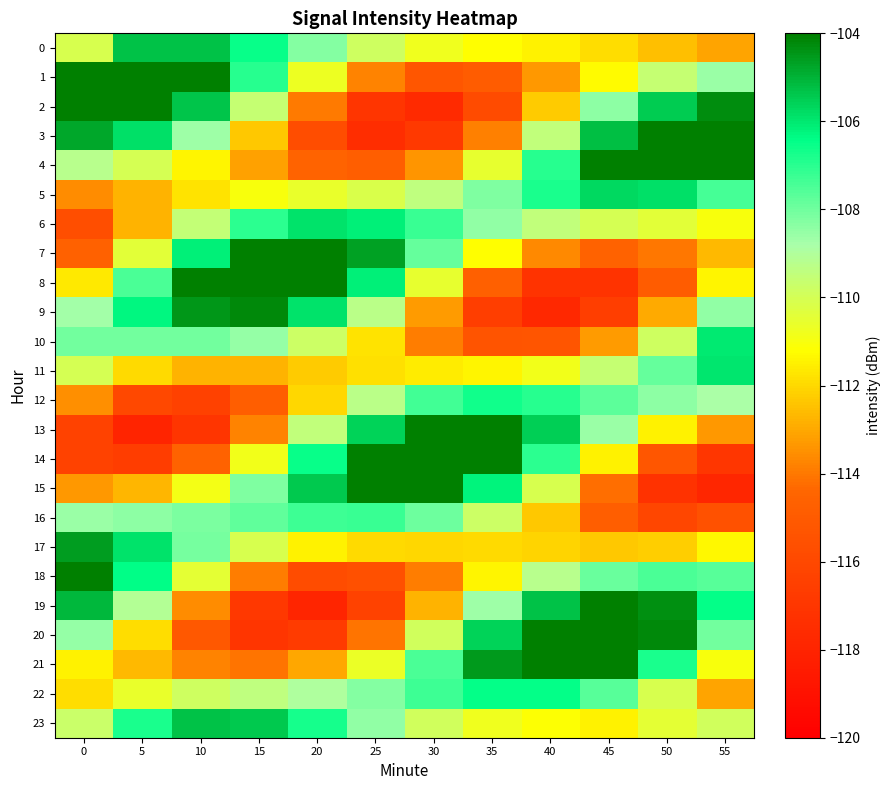

Reading left to right, what are all the values shown in this chart?

0: 0=-110.1	5=-105.3	10=-105.3	15=-106.5	20=-108.3	25=-109.8	30=-110.8	35=-111.2	40=-111.5	45=-111.9	50=-112.5	55=-113.1
1: 0=-103.5	5=-102.4	10=-103.8	15=-107.0	20=-110.7	25=-113.8	30=-115.2	35=-114.9	40=-113.3	45=-111.3	50=-109.6	55=-108.6
2: 0=-102.5	5=-102.7	10=-105.3	15=-109.6	20=-114.0	25=-117.0	30=-117.7	35=-115.8	40=-112.3	45=-108.4	50=-105.5	55=-104.3
3: 0=-104.8	5=-105.9	10=-108.6	15=-112.4	20=-115.7	25=-117.5	30=-116.8	35=-113.8	40=-109.5	45=-105.2	50=-102.6	55=-102.4
4: 0=-109.2	5=-110.0	10=-111.4	15=-113.1	20=-114.5	25=-114.8	30=-113.4	35=-110.5	40=-107.0	45=-103.9	50=-102.6	55=-103.8
5: 0=-113.6	5=-112.8	10=-111.8	15=-111.1	20=-110.6	25=-110.2	30=-109.4	35=-108.2	40=-106.8	45=-105.7	50=-105.8	55=-107.4
6: 0=-115.7	5=-112.8	10=-109.6	15=-107.0	20=-105.9	25=-106.1	30=-107.2	35=-108.5	40=-109.4	45=-110.0	50=-110.4	55=-111.1
7: 0=-114.7	5=-110.4	10=-106.1	15=-103.4	20=-102.9	25=-104.6	30=-107.8	35=-111.2	40=-113.7	45=-114.6	50=-114.1	55=-112.6
8: 0=-111.6	5=-107.5	10=-103.9	15=-102.1	20=-103.0	25=-106.1	30=-110.6	35=-114.7	40=-117.1	45=-117.2	50=-114.9	55=-111.4
9: 0=-108.7	5=-106.3	10=-104.5	15=-104.2	20=-105.9	25=-109.3	30=-113.3	35=-116.5	40=-117.8	45=-116.5	50=-113.0	55=-108.5
10: 0=-108.0	5=-108.0	10=-108.0	15=-108.5	20=-109.8	25=-111.8	30=-113.9	35=-115.3	40=-115.3	45=-113.3	50=-109.9	55=-106.0
11: 0=-110.0	5=-111.9	10=-112.8	15=-112.8	20=-112.3	25=-111.8	30=-111.6	35=-111.4	40=-110.8	45=-109.6	50=-107.8	55=-106.0
12: 0=-113.6	5=-116.0	10=-116.4	15=-114.8	20=-112.0	25=-109.3	30=-107.4	35=-106.7	40=-107.0	45=-107.7	50=-108.4	55=-108.9
13: 0=-116.3	5=-118.0	10=-117.0	15=-113.8	20=-109.5	25=-105.6	30=-103.4	35=-103.5	40=-105.6	45=-108.6	50=-111.5	55=-113.3
14: 0=-116.4	5=-116.6	10=-114.6	15=-110.8	20=-106.5	25=-103.2	30=-102.0	35=-103.5	40=-107.1	45=-111.5	50=-115.2	55=-117.0
15: 0=-113.3	5=-112.7	10=-110.9	15=-108.2	20=-105.4	25=-103.7	30=-103.9	35=-106.2	40=-110.1	45=-114.2	50=-117.2	55=-117.9
16: 0=-108.6	5=-108.4	10=-108.2	15=-107.8	20=-107.3	25=-107.2	30=-108.0	35=-109.8	40=-112.3	45=-114.8	50=-116.1	55=-115.5
17: 0=-104.6	5=-105.9	10=-108.1	15=-110.1	20=-111.5	25=-112.0	30=-112.0	35=-112.0	40=-112.1	45=-112.3	50=-112.2	55=-111.3
18: 0=-103.3	5=-106.4	10=-110.4	15=-113.9	20=-115.8	25=-115.6	30=-113.9	35=-111.4	40=-109.2	45=-107.9	50=-107.5	55=-107.7
19: 0=-105.1	5=-109.1	10=-113.6	15=-116.9	20=-117.9	25=-116.3	30=-112.8	35=-108.7	40=-105.3	45=-103.8	50=-104.3	55=-106.4
20: 0=-108.6	5=-111.9	10=-115.1	15=-117.1	20=-116.7	25=-114.1	30=-109.9	35=-105.6	40=-102.7	45=-102.1	50=-104.2	55=-108.0
21: 0=-111.4	5=-112.7	10=-113.8	15=-114.1	20=-113.1	25=-110.6	30=-107.4	35=-104.5	40=-103.1	45=-103.8	50=-106.8	55=-111.0
22: 0=-111.9	5=-110.6	10=-109.8	15=-109.4	20=-109.0	25=-108.3	30=-107.3	35=-106.5	40=-106.5	45=-107.7	50=-110.1	55=-113.1
23: 0=-109.7	5=-106.8	10=-105.3	15=-105.4	20=-106.7	25=-108.5	30=-109.9	35=-110.8	40=-111.2	45=-111.5	50=-110.5	55=-109.9